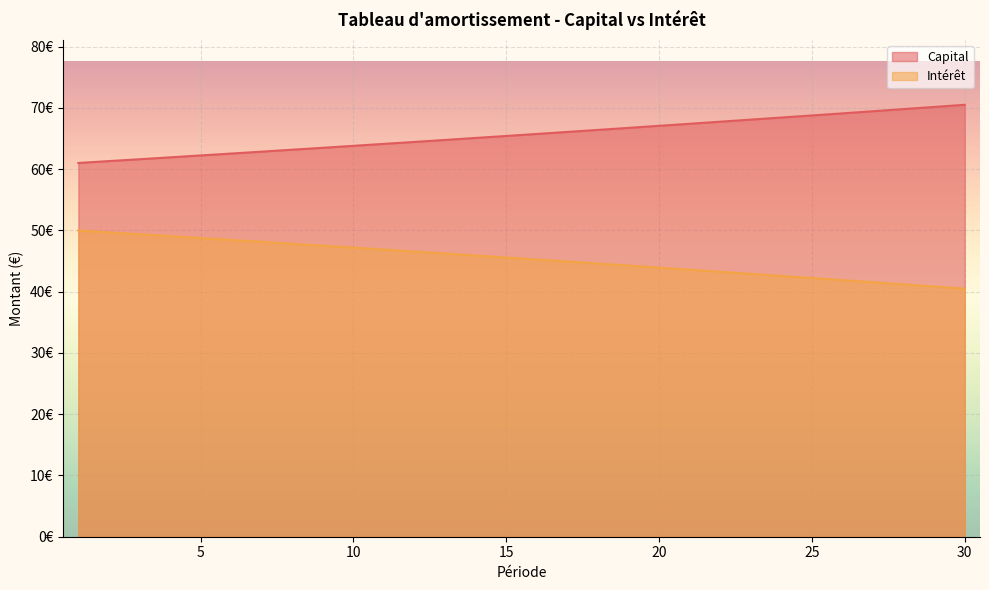

True or false: Intérêt and Capital intersect in this chart.

False